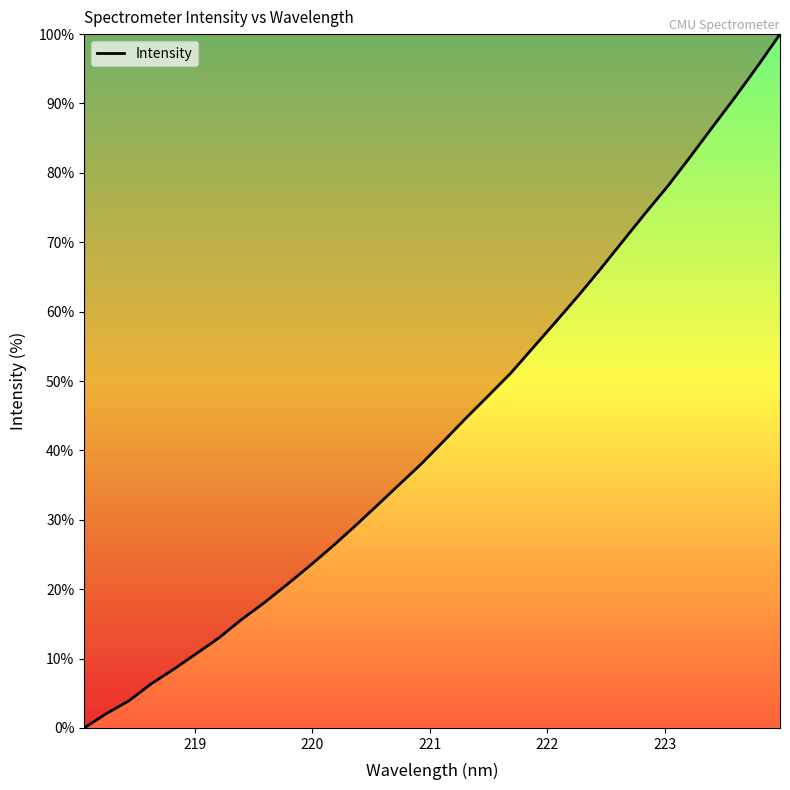

What is the difference between the maximum and minimum values?

100.0